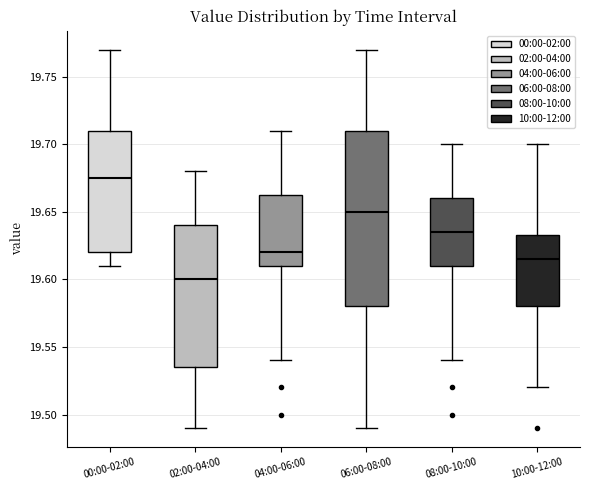

Comparing the boxes themselves (not the whiskers), which one is the tallest?

06:00-08:00